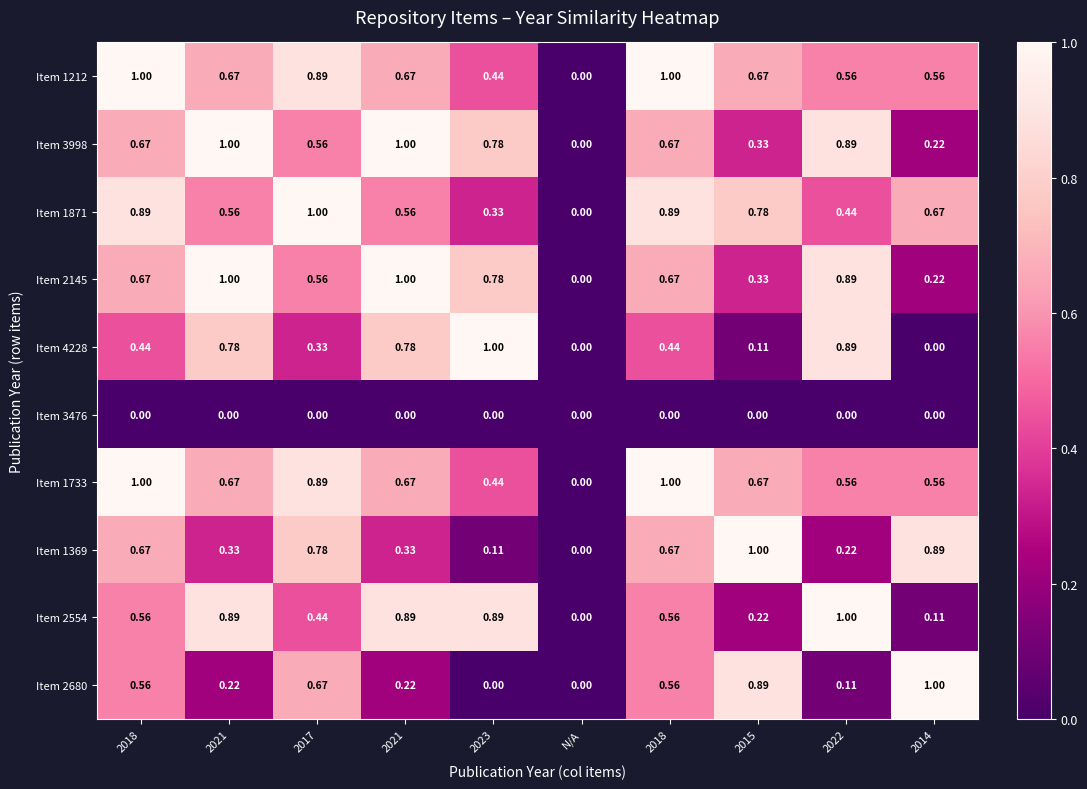

What is the total value across all series at 2021?

6.1